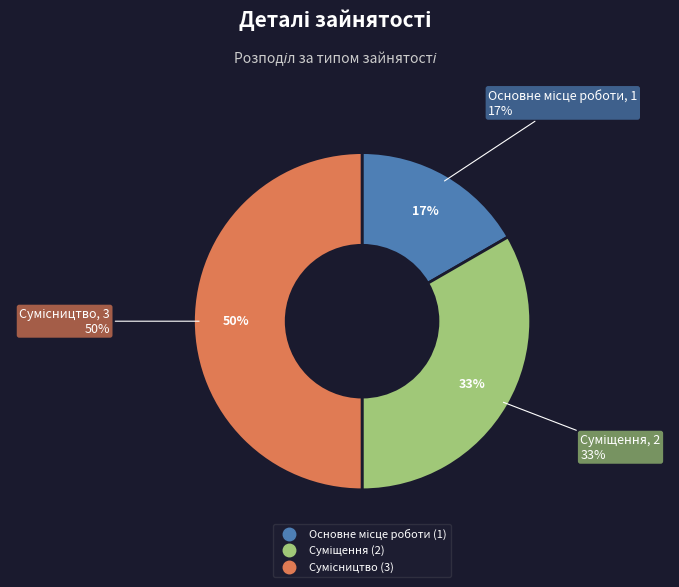

Is it true that Основне місце роботи is 17% of the pie?

True